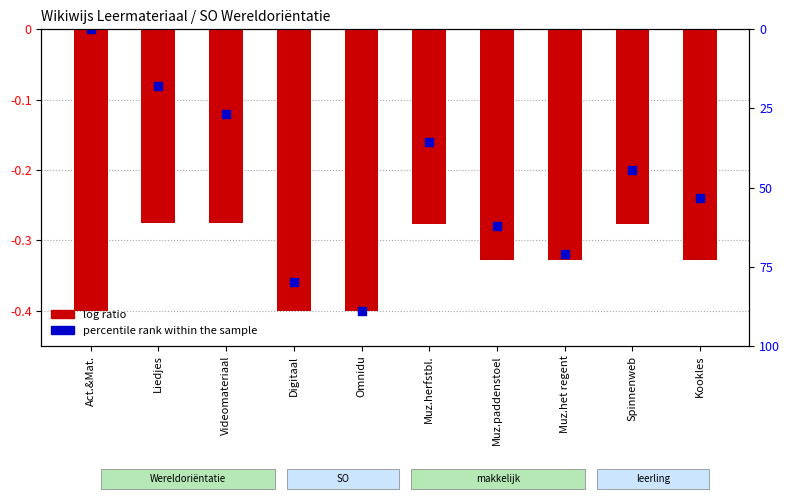

Between Omnidu and Muz.het regent, which is larger?

Muz.het regent